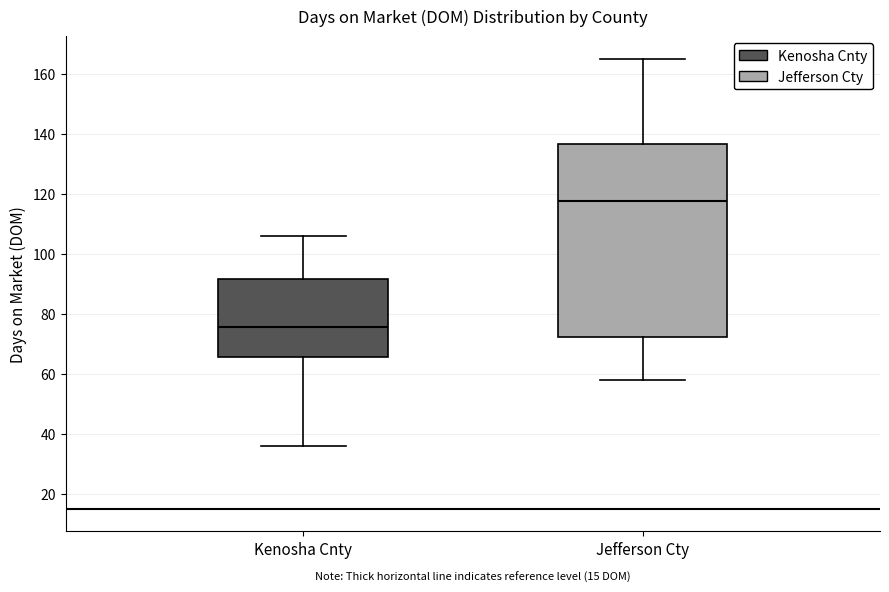

Reading left to right, read every box against the y-axis: the position of its median line, the range the box covers, and the ends of its whiskers. The values are not printed on the chart, so give them approximately, as read against the axis.

Kenosha Cnty: median 76, box 66 to 92, whiskers 36 to 106
Jefferson Cty: median 118, box 72 to 136, whiskers 58 to 166